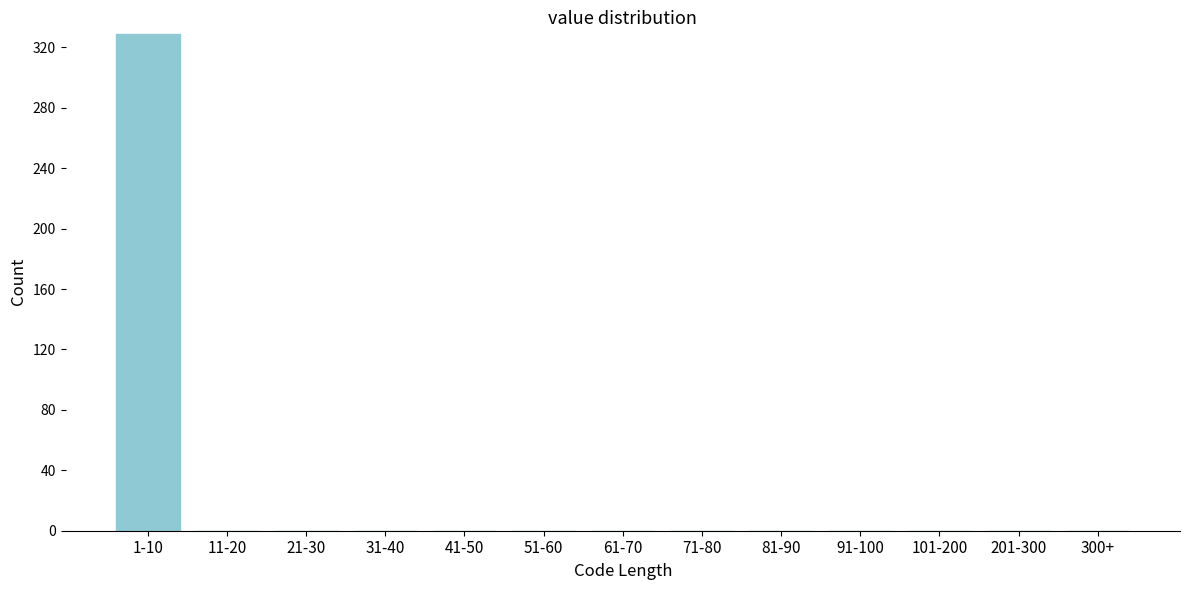

Reading left to right, transcribe all the data shown in this chart.

1-10=329	11-20=0	21-30=0	31-40=0	41-50=0	51-60=0	61-70=0	71-80=0	81-90=0	91-100=0	101-200=0	201-300=0	300+=0